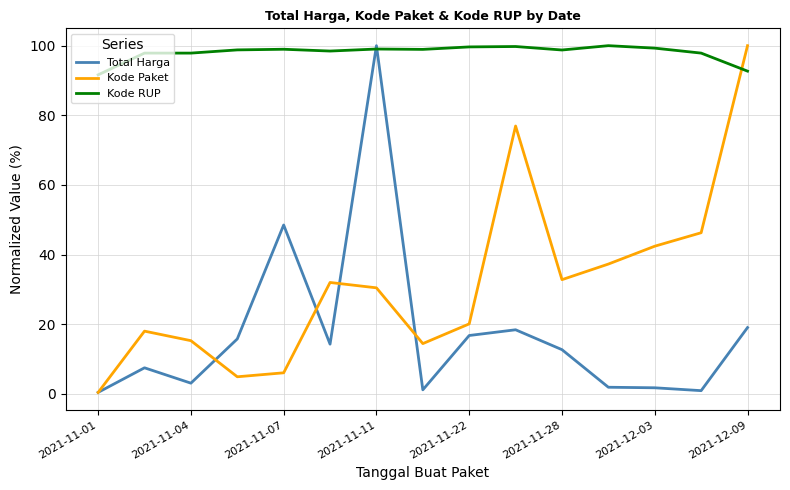

What is the difference between the maximum and minimum values in the Total Harga series?

99.6